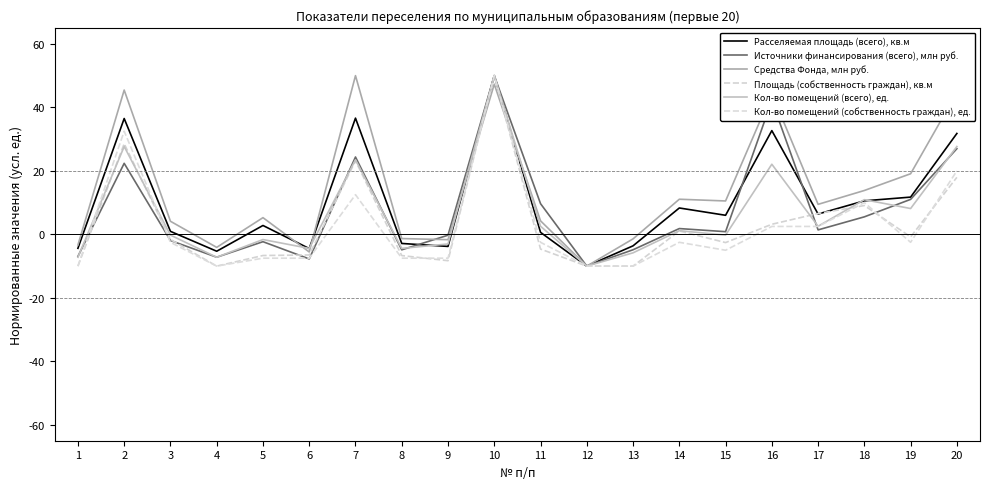

Where is Кол-во помещений (всего), ед. nearest to the value 19?

16